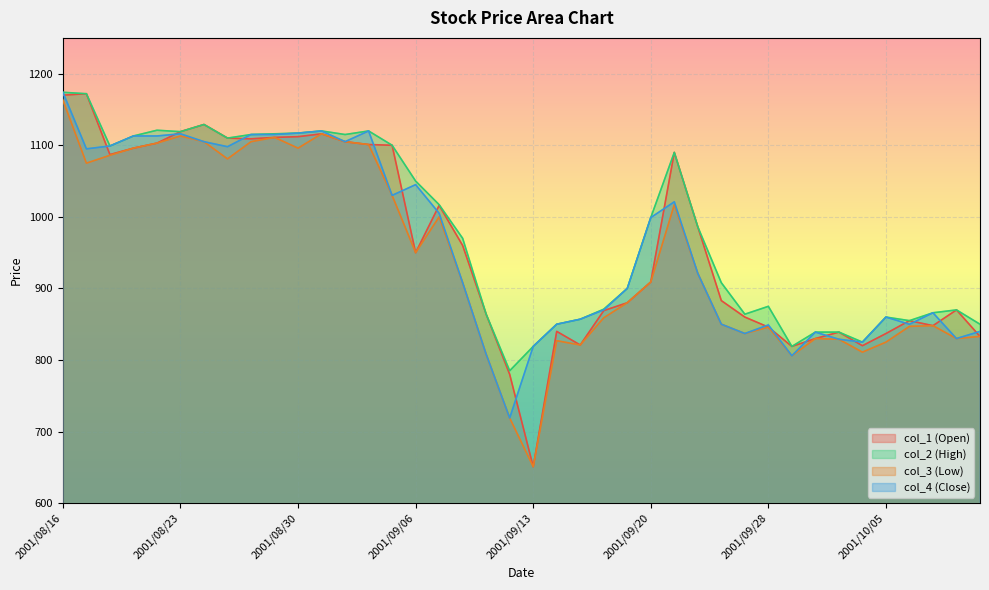

At 2001/09/14, list the series in order from largest to smallest.

col_2 (High), col_4 (Close), col_1 (Open), col_3 (Low)